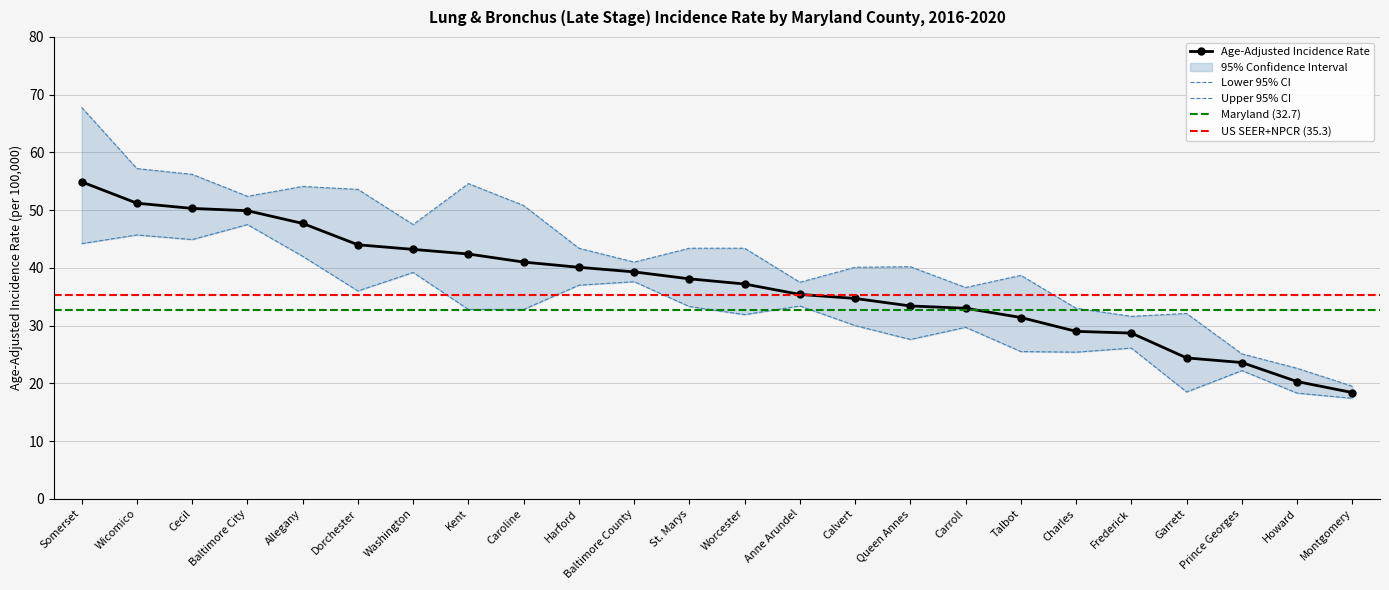

Reading left to right, what are all the values shown in this chart?

Age-Adjusted Incidence Rate: 54.9	51.2	50.3	49.9	47.7	44.0	43.2	42.4	41.0	40.1	39.3	38.1	37.2	35.4	34.7	33.4	33.0	31.4	29.0	28.7	24.4	23.6	20.3	18.4
Lower 95% CI: 44.2	45.7	44.9	47.5	42.0	36.0	39.2	32.8	32.8	37.0	37.6	33.3	31.9	33.4	30.0	27.6	29.7	25.5	25.4	26.1	18.5	22.2	18.3	17.4
Upper 95% CI: 67.8	57.2	56.2	52.4	54.1	53.6	47.5	54.6	50.8	43.4	41.0	43.4	43.4	37.5	40.1	40.2	36.6	38.7	33.0	31.6	32.1	25.1	22.6	19.5